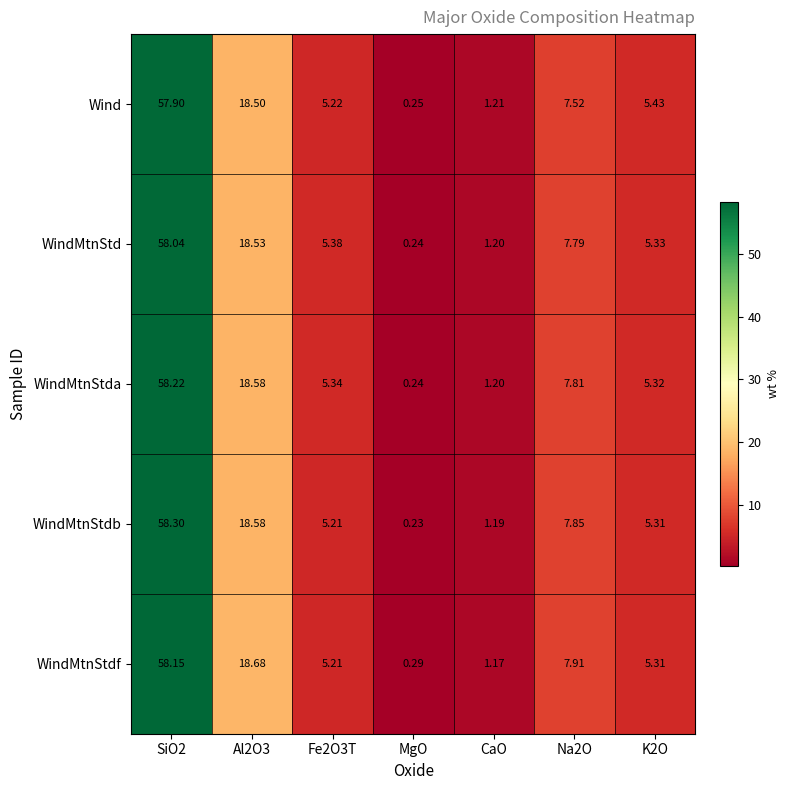

How many values in the Wind series exceed 5?

5